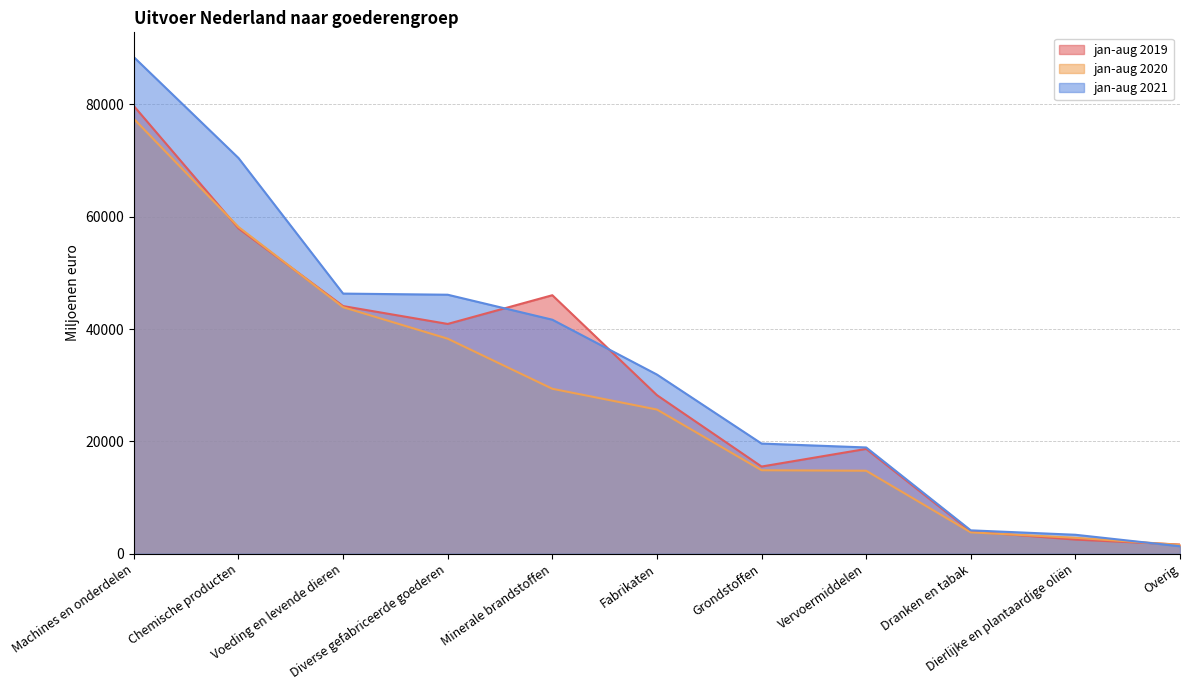

Count the number of data series in this chart.

3